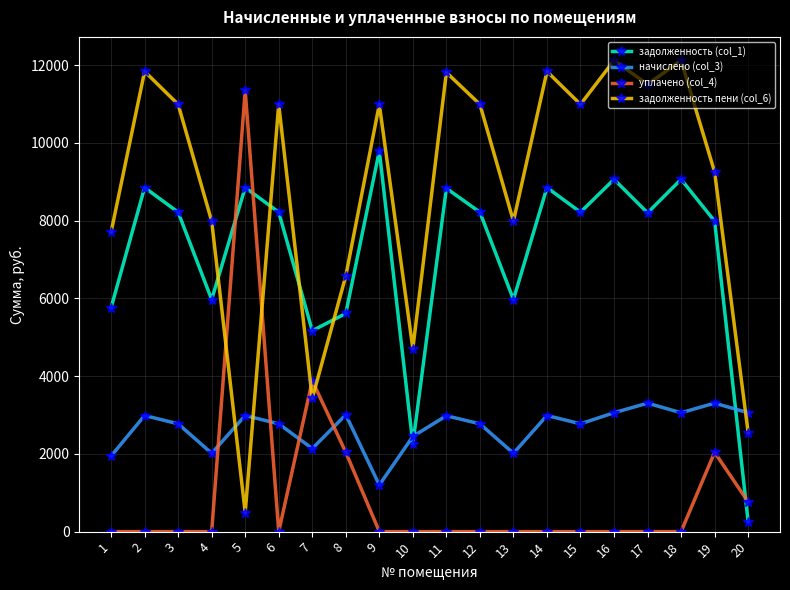

Rank the series by their maximum value, from lowest to highest.

начислено (col_3), задолженность (col_1), уплачено (col_4), задолженность пени (col_6)